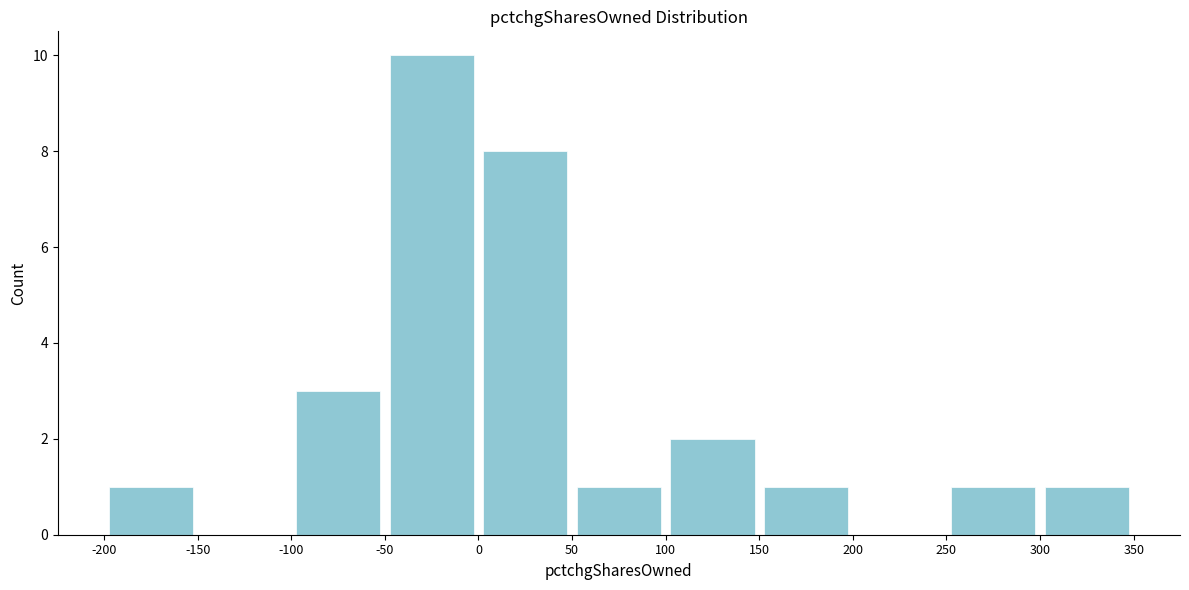

Reading left to right, transcribe this chart: for each bar, give the range it covers on the x-axis and its height. The values are not printed on the chart, so give them approximately, as read against the axis.

-200 to -150: 1
-150 to -100: 0
-100 to -50: 3
-50 to 0: 10
0 to 50: 8
50 to 100: 1
100 to 150: 2
150 to 200: 1
200 to 250: 0
250 to 300: 1
300 to 350: 1